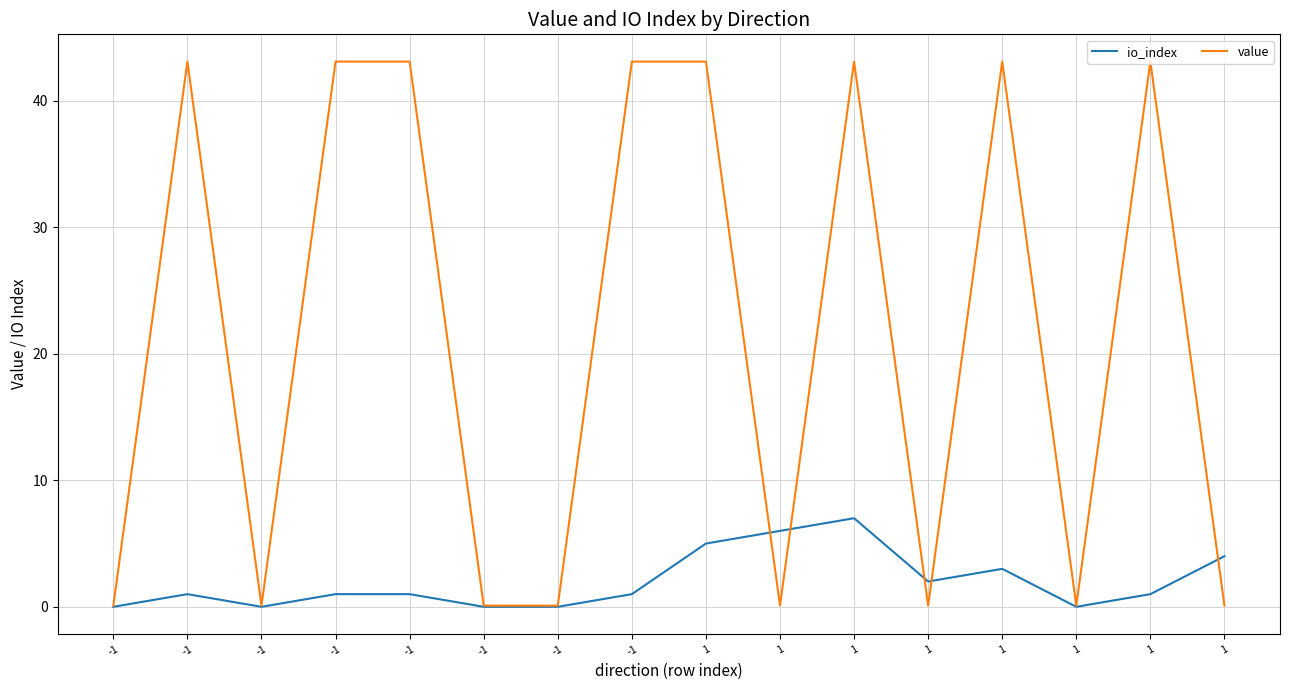

How many categories are shown in the chart?

16